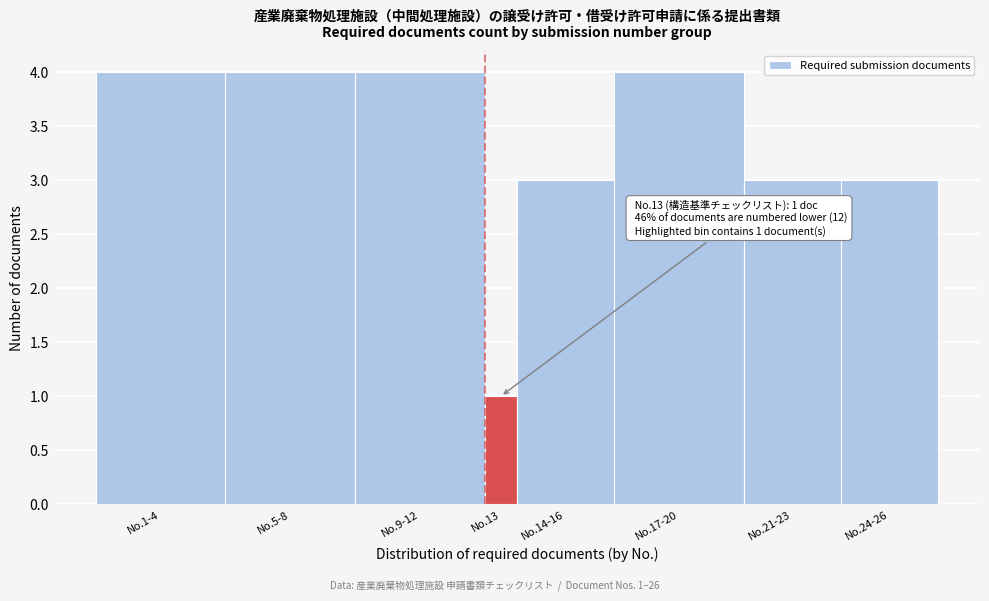

Reading right to left, what are all the values shown in this chart?

3	3	4	3	1	4	4	4